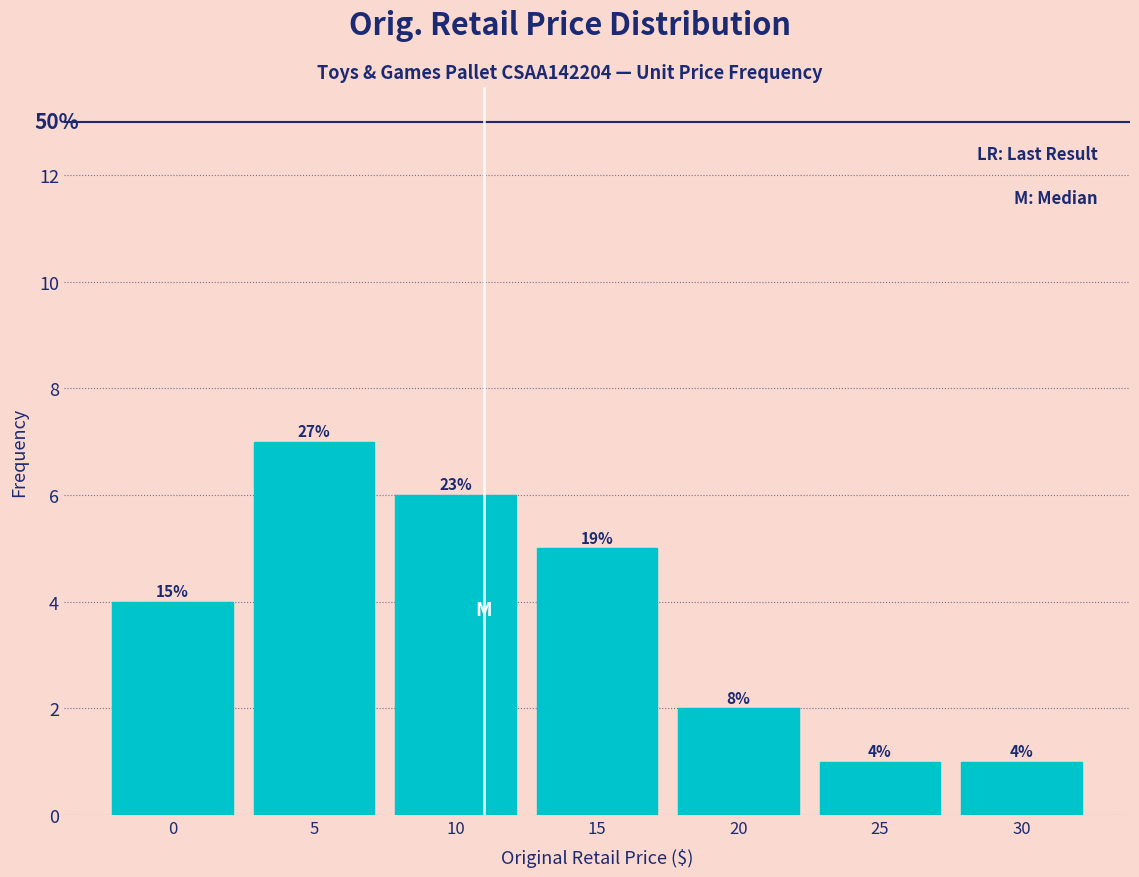

How many bars are there in total?

7